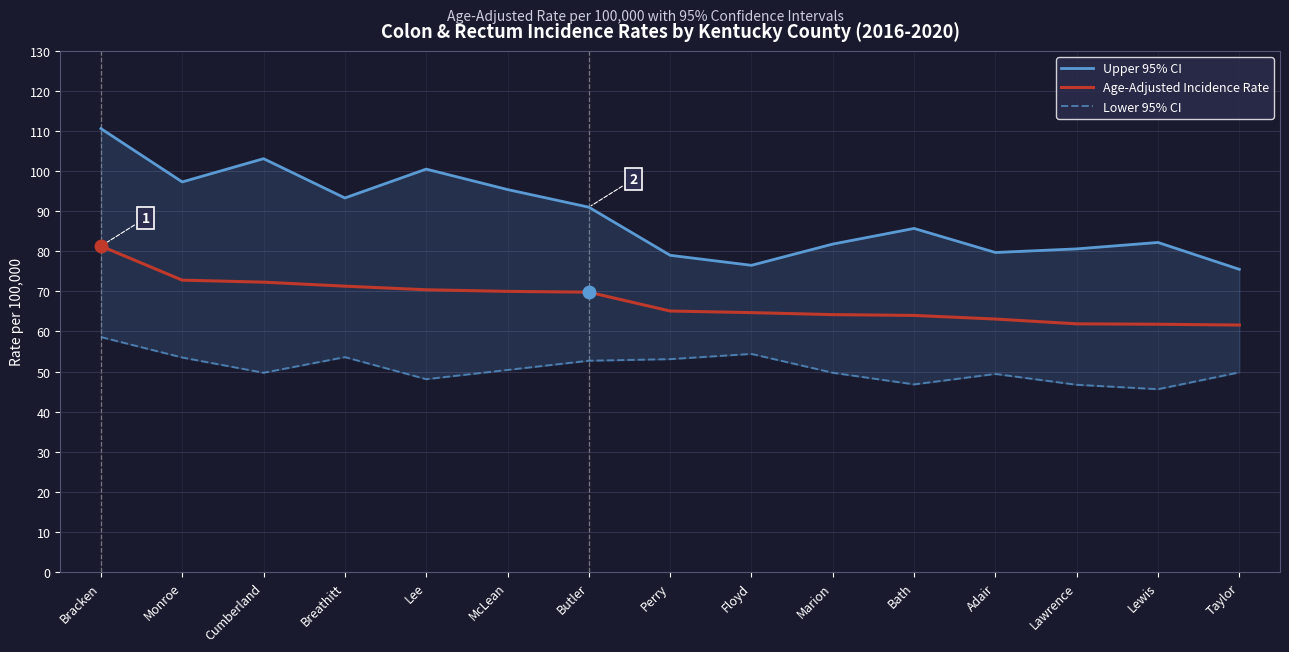

Does the chart have visible grid lines?

Yes